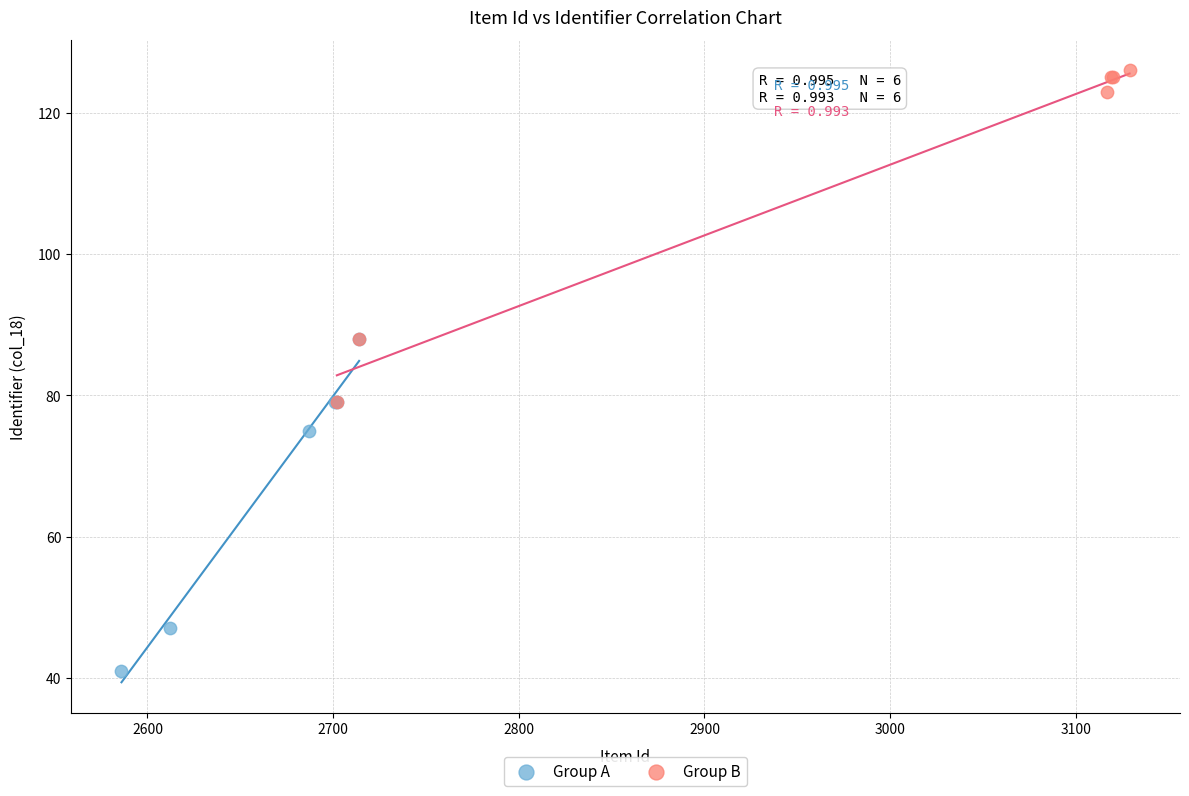

Which series reaches the maximum Y coordinate?

Group B